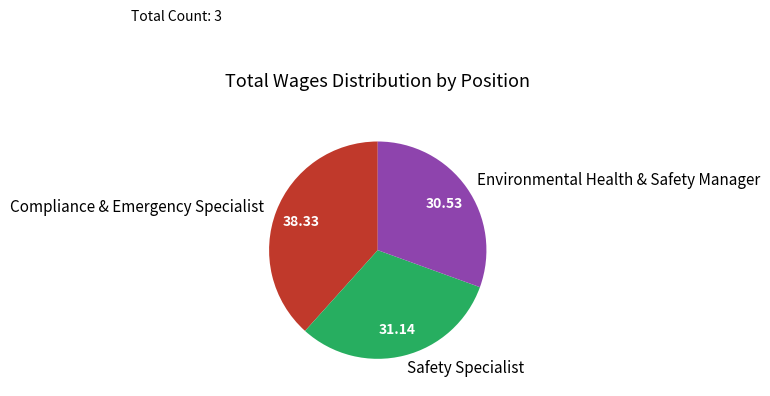

Is there a majority slice in this chart?

No